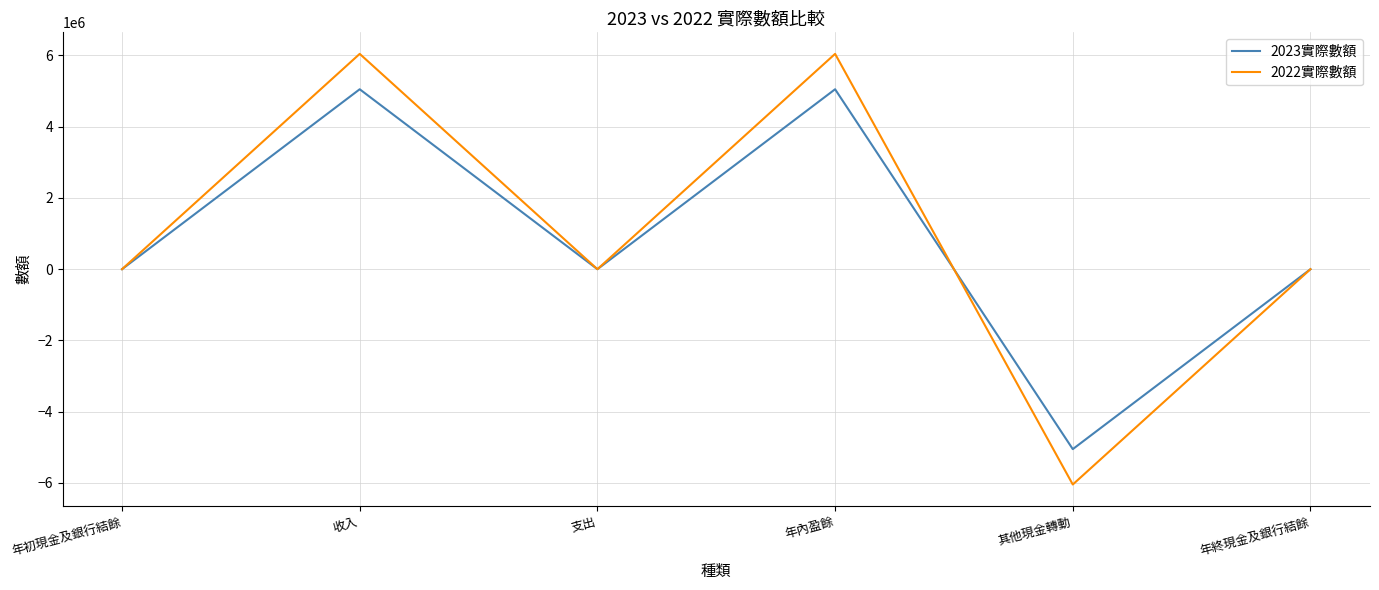

What value does the 2022實際數額 series have at 其他現金轉動, to the nearest 50?

-6043500